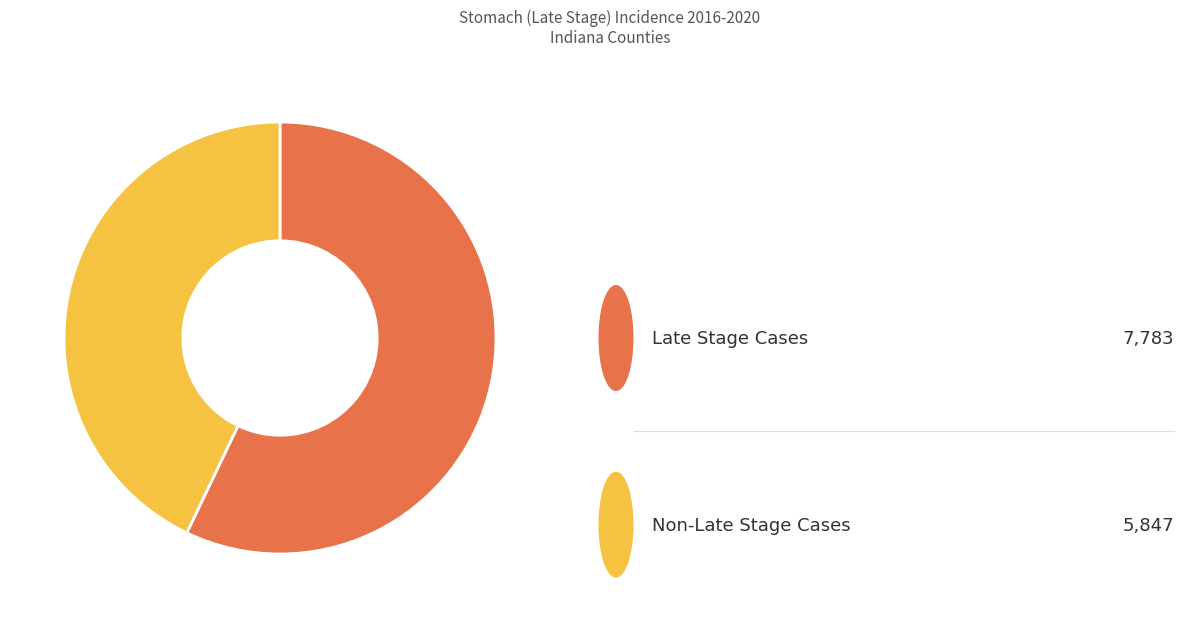

Does any single category account for the majority?

Yes